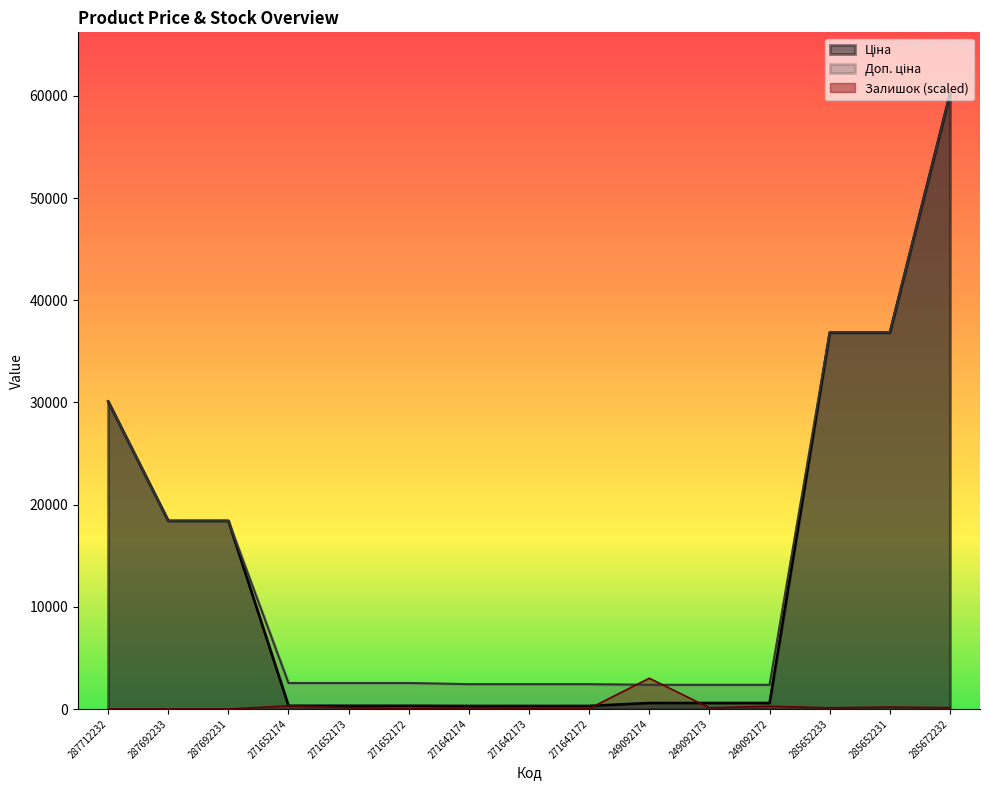

Which series has the widest spread of values?

Ціна